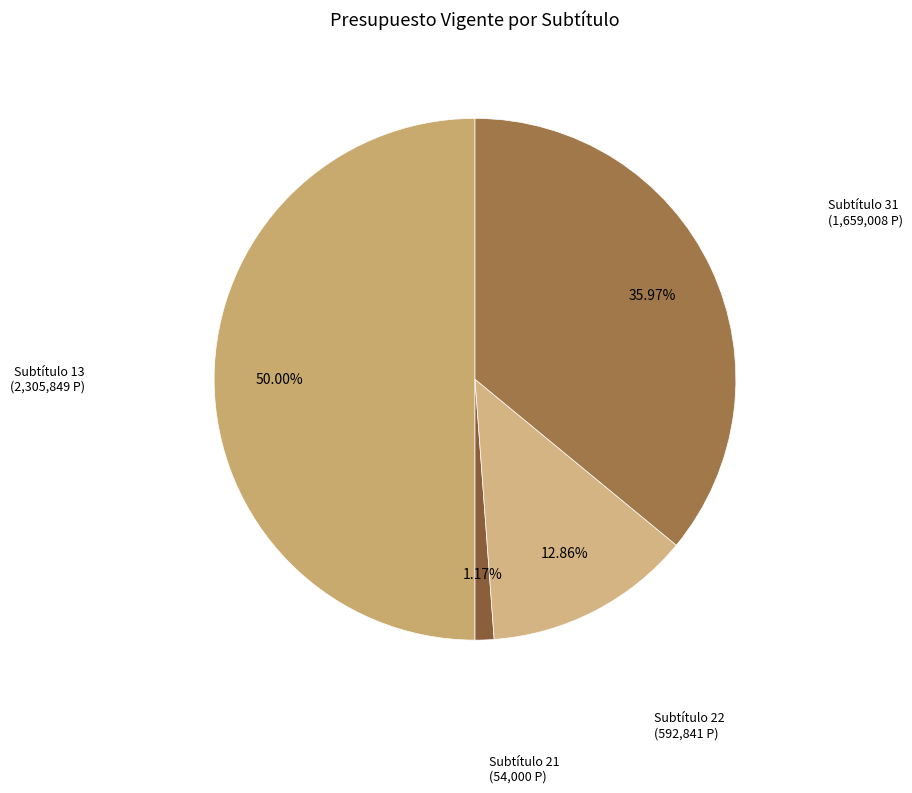

How many segments does this pie chart have?

4